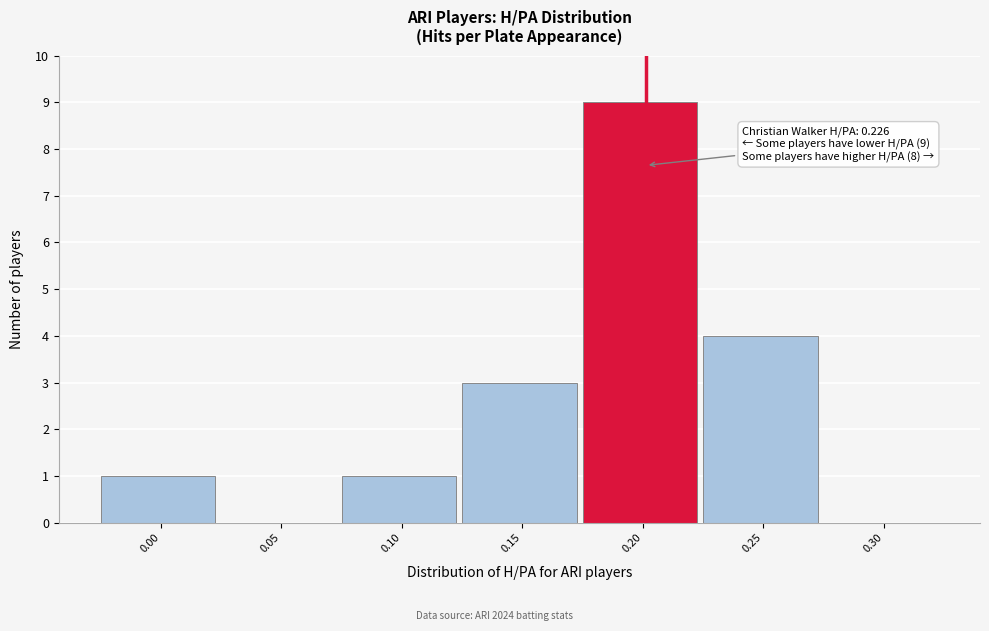

Reading left to right, transcribe all the data shown in this chart.

0.00=1	0.05=0	0.10=1	0.15=3	0.20=9	0.25=4	0.30=0